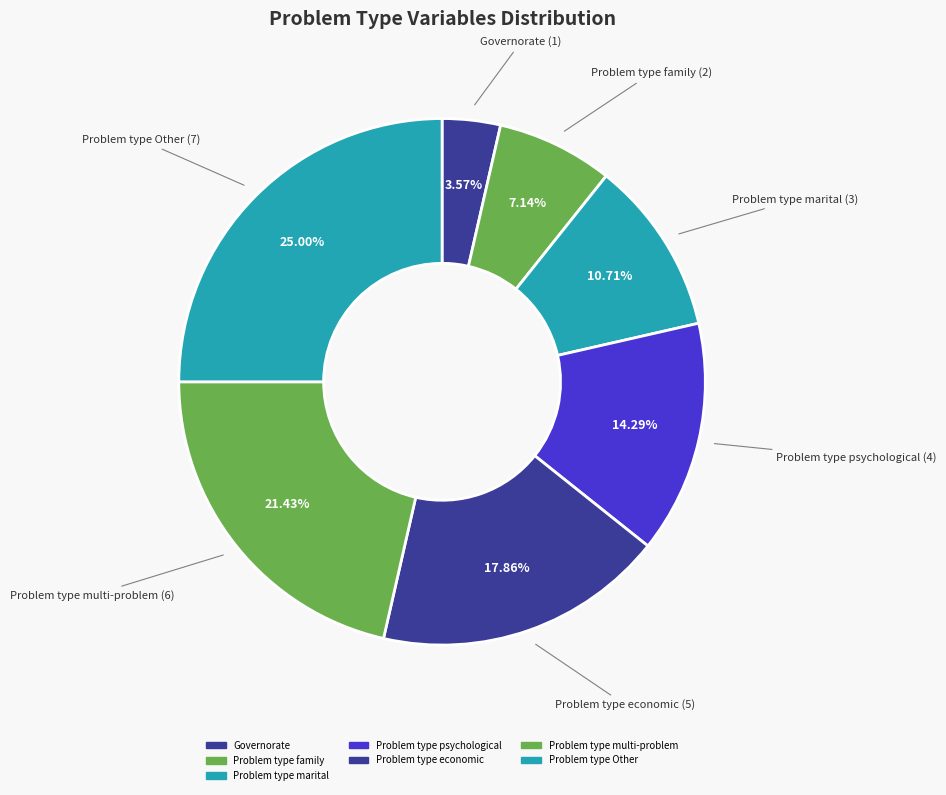

Count the number of slices in the pie.

7